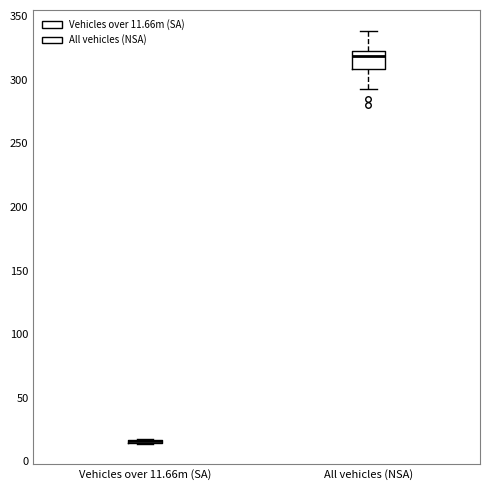

Reading left to right, read every box against the y-axis: the position of its median line, the range the box covers, and the ends of its whiskers. The values are not printed on the chart, so give them approximately, as read against the axis.

Vehicles over 11.66m (SA): box collapsed to a line at 15, whiskers 15 to 20
All vehicles (NSA): median 320, box 310 to 325, whiskers 295 to 340